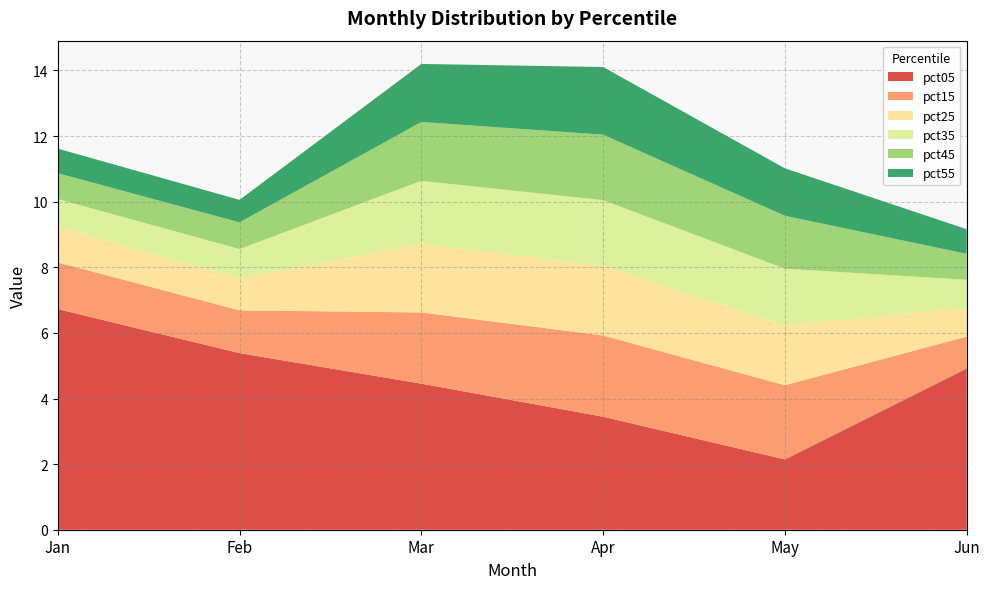

True or false: pct35 and pct15 cross at least once.

False